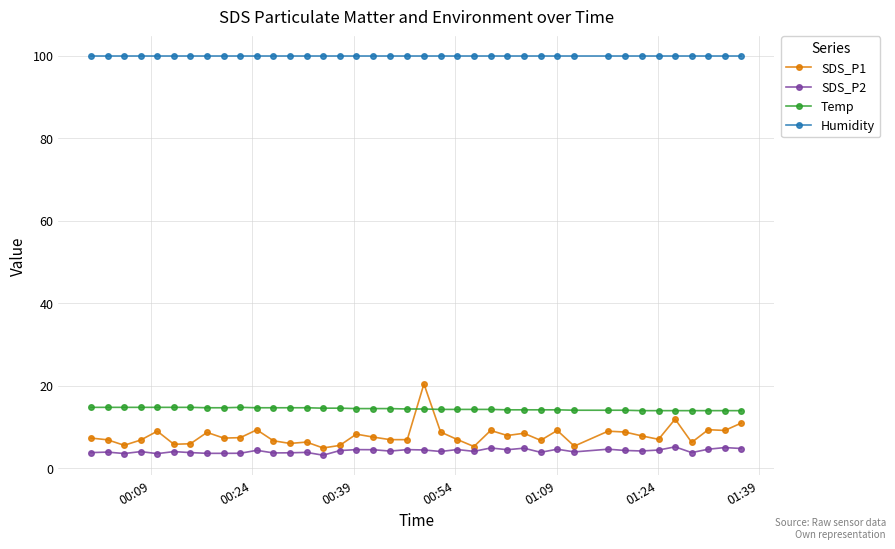

True or false: SDS_P1 has more than 0 points higher than both neighbors.

True